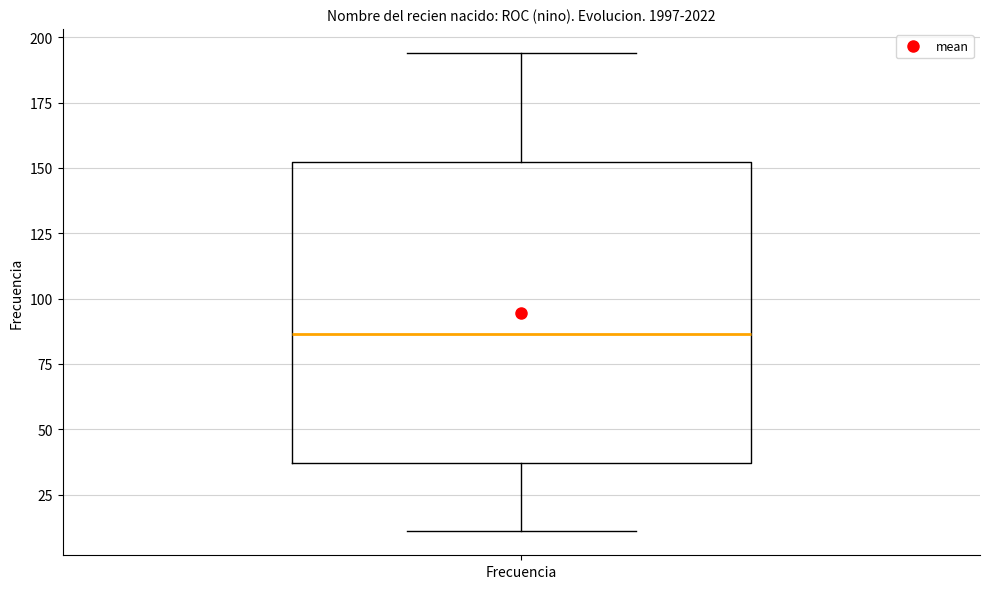

Read this box plot against the y-axis: the position of the median line, the range covered by the box, and the ends of both whiskers. The values are not printed on the chart, so give them approximately, as read against the axis.

median 85, box 35 to 150, whiskers 10 to 195